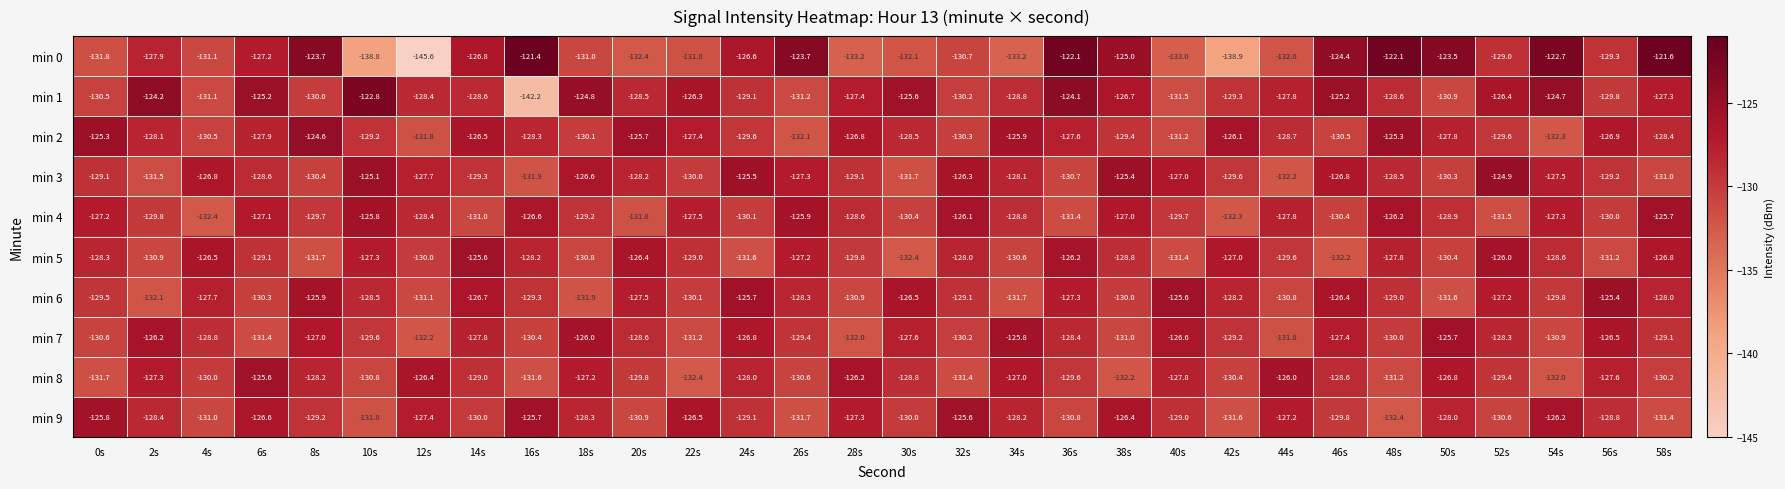

What is the smallest value displayed?

-145.6